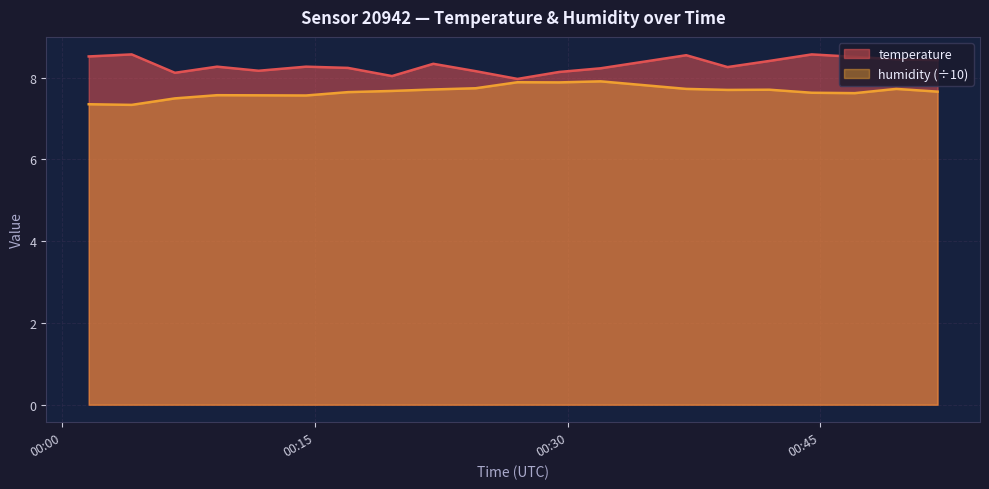

Does the chart display data point markers on the line(s)?

No